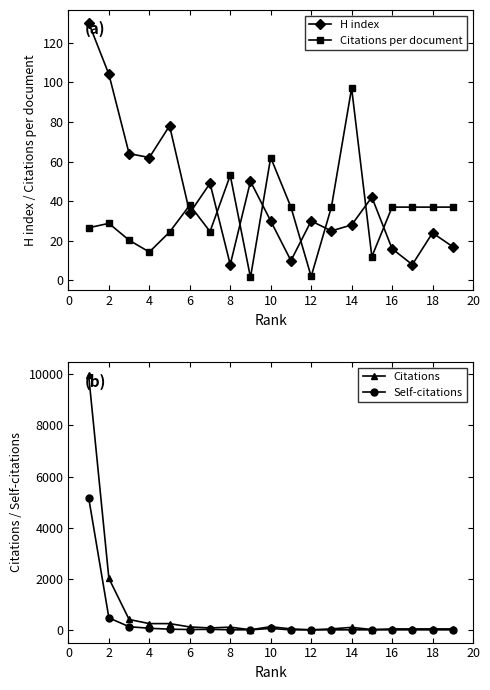

Which series has the widest spread of values?

Citations